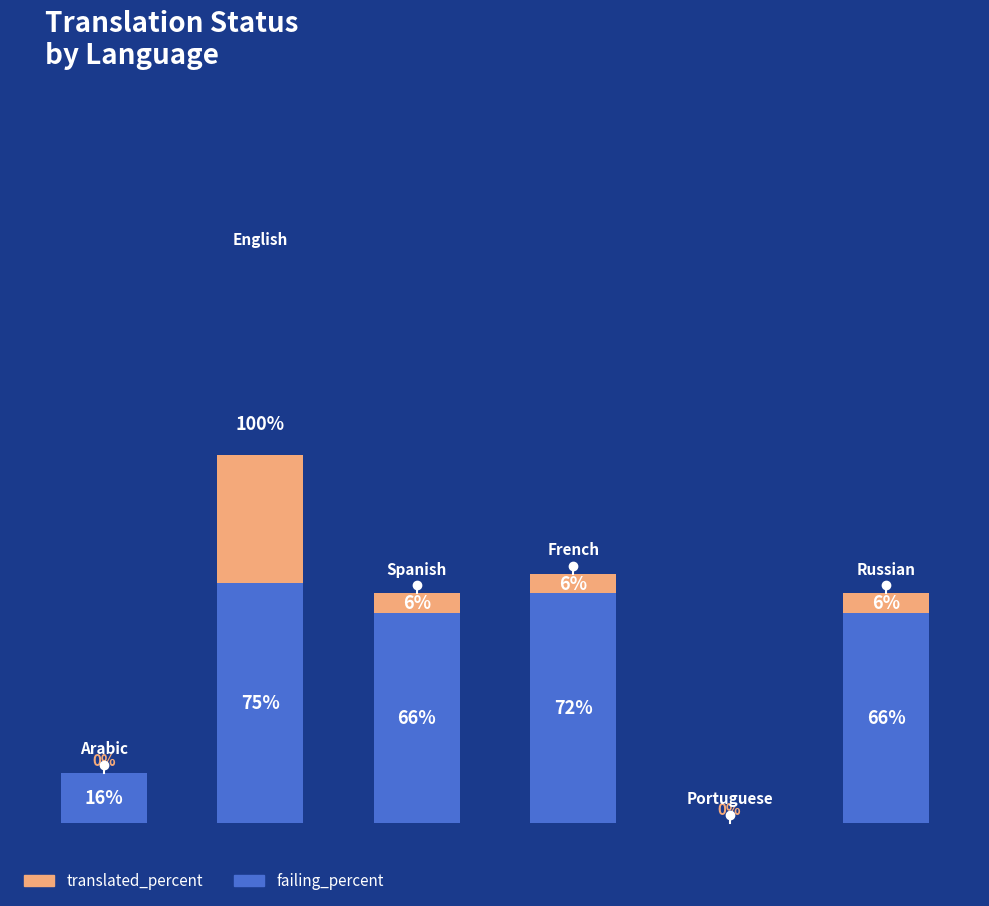

Reading left to right, what are all the values shown in this chart?

failing_percent: 15.6	75.0	65.6	71.8	0.0	65.6
translated_percent: 0.0	100.0	6.2	6.2	0.0	6.2